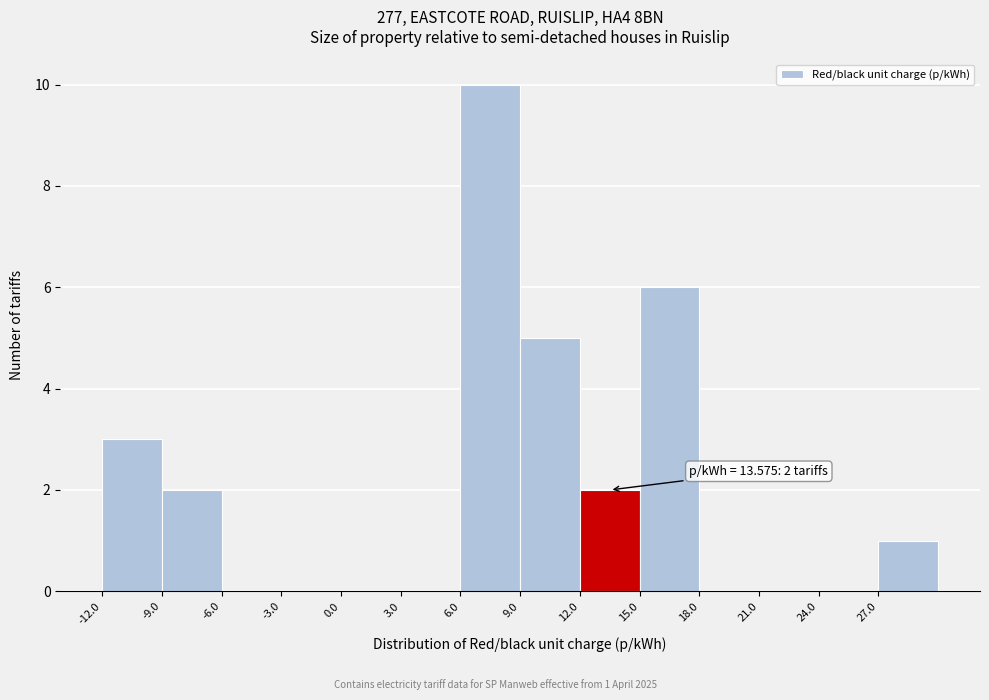

Which range on the x-axis has the tallest bar?

6 to 9